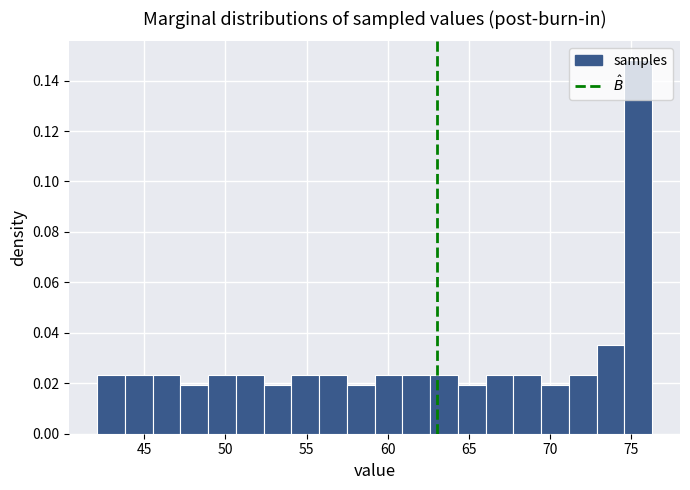

Around what value on the x-axis is the tallest bar? Give the approximate position of its centre, as read against the axis.

75.5